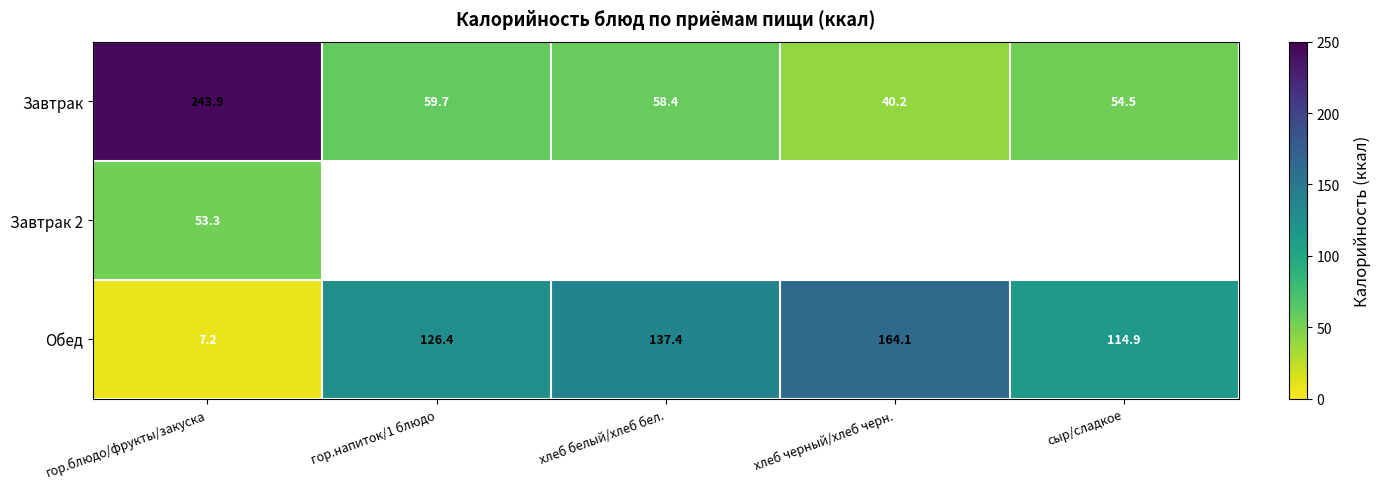

Is the value of Обед at сыр/сладкое greater than the value of Завтрак at хлеб черный/хлеб черн.?

Yes